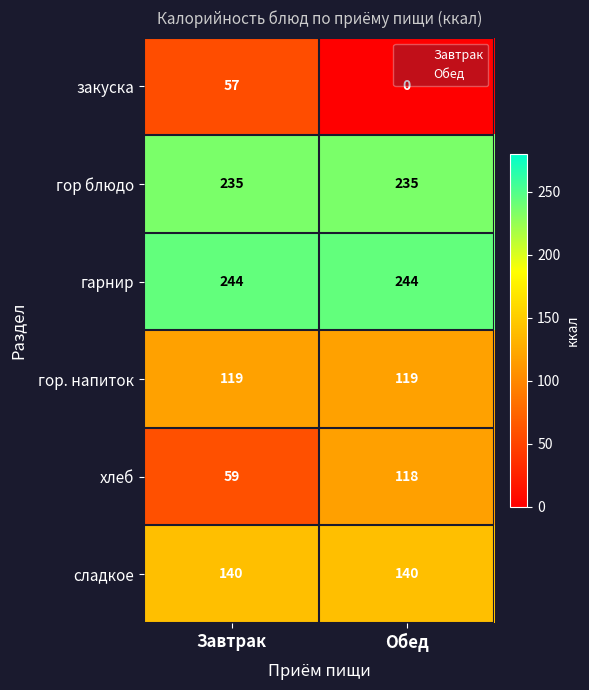

Where is хлеб nearest to the value 88?

Завтрак